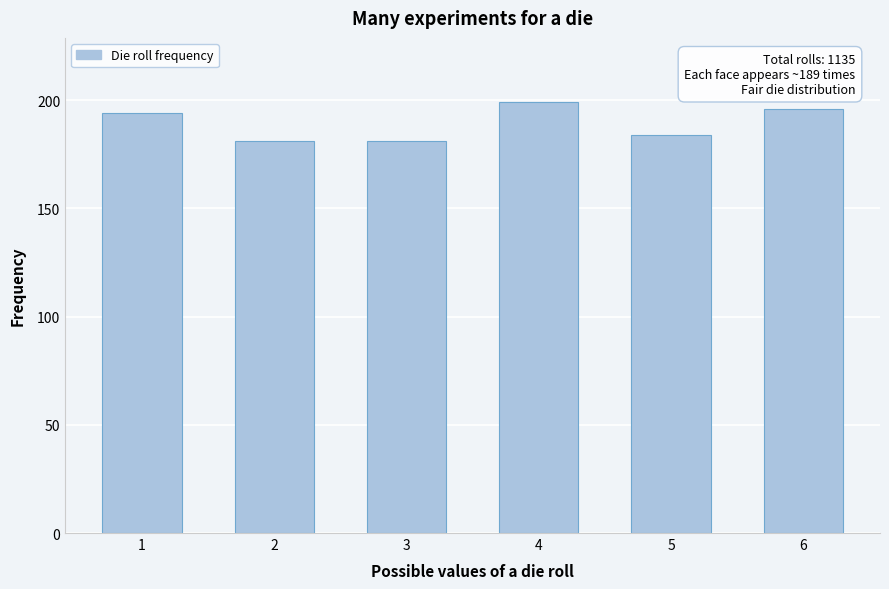

Reading left to right, what are all the values shown in this chart?

194	181	181	199	184	196